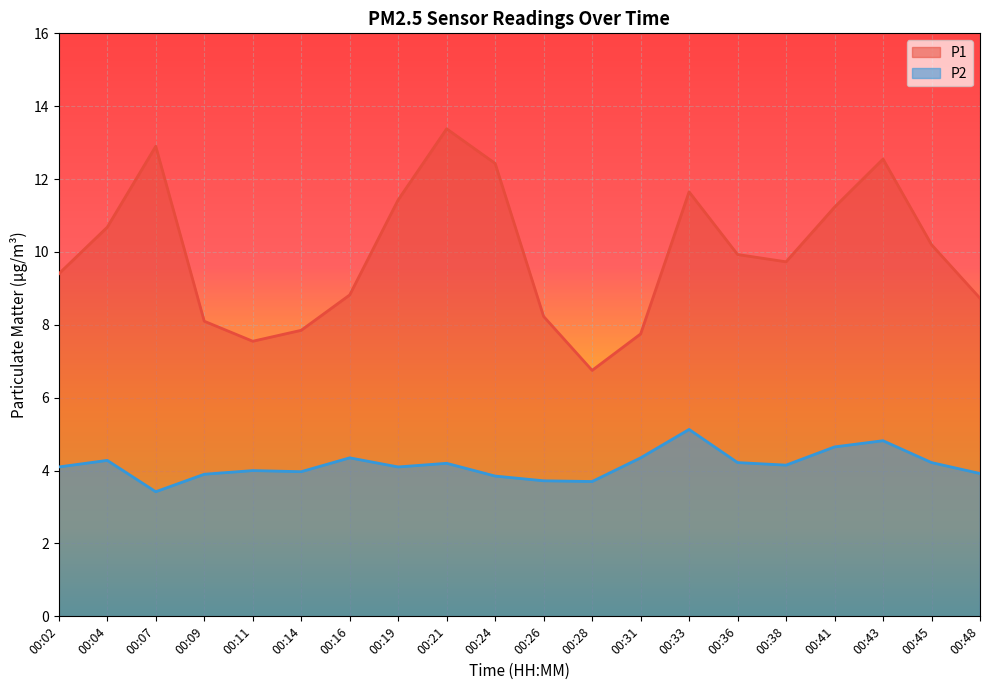

How many values in the P1 series are below 9?

8